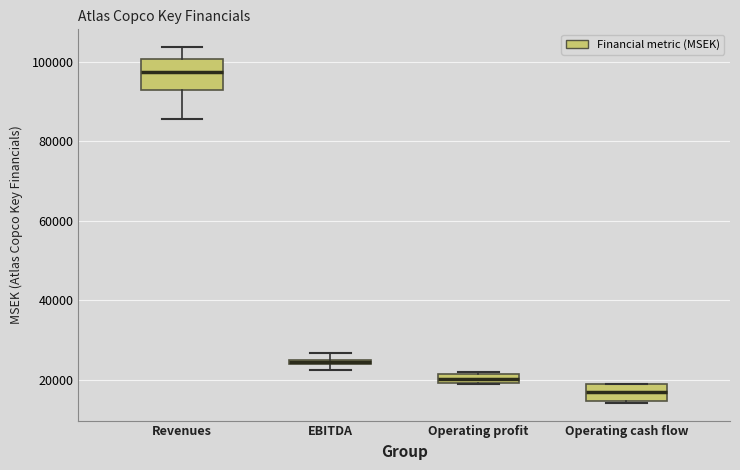

Comparing the boxes themselves (not the whiskers), which one is the tallest?

Revenues